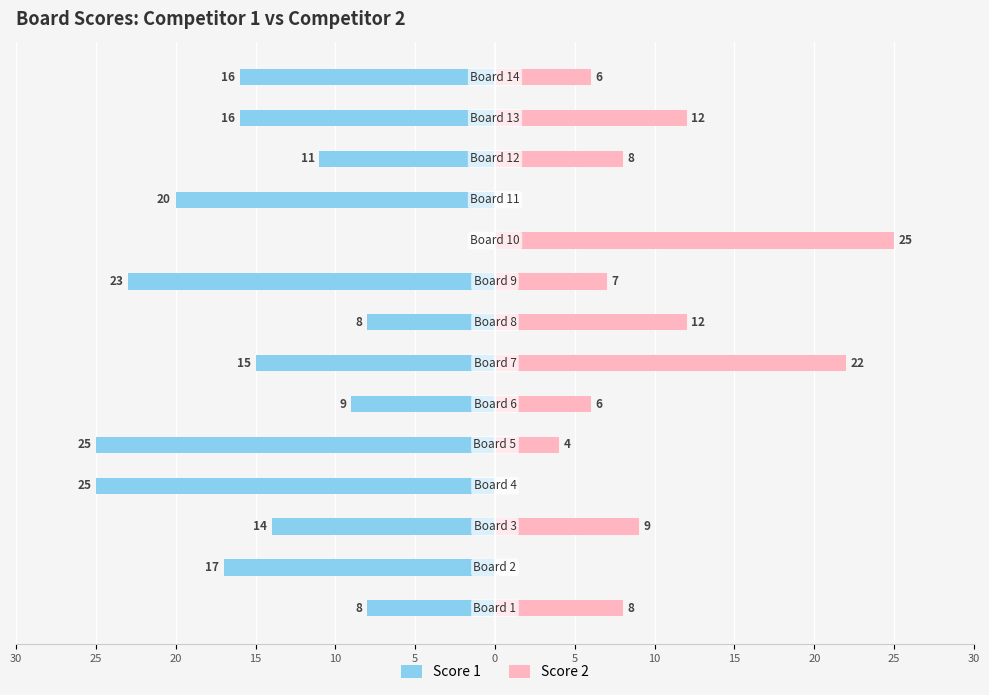

Between 30 and 20, which is larger?

30